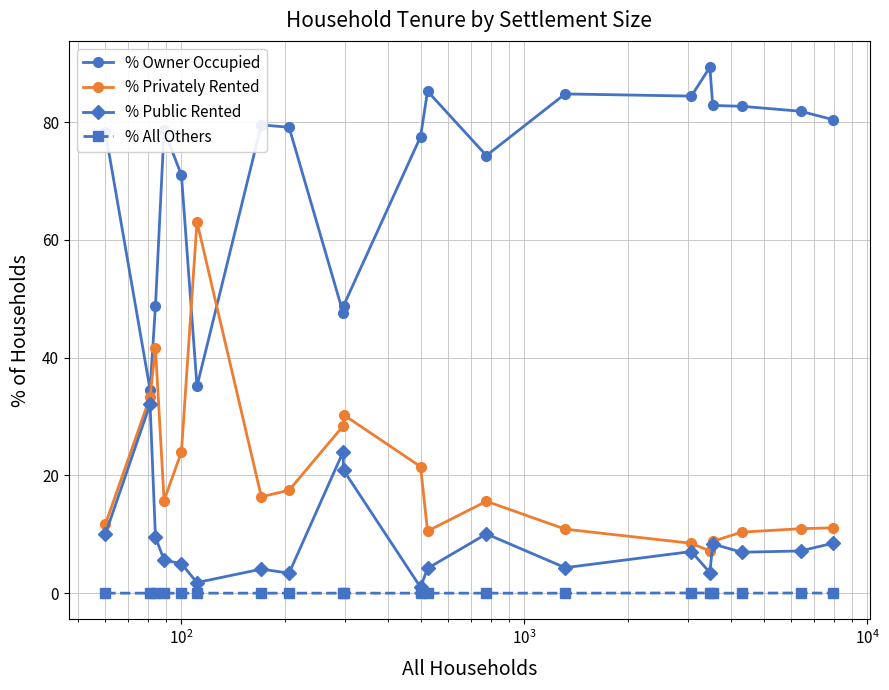

Which series has the largest total across all categories?

% Owner Occupied